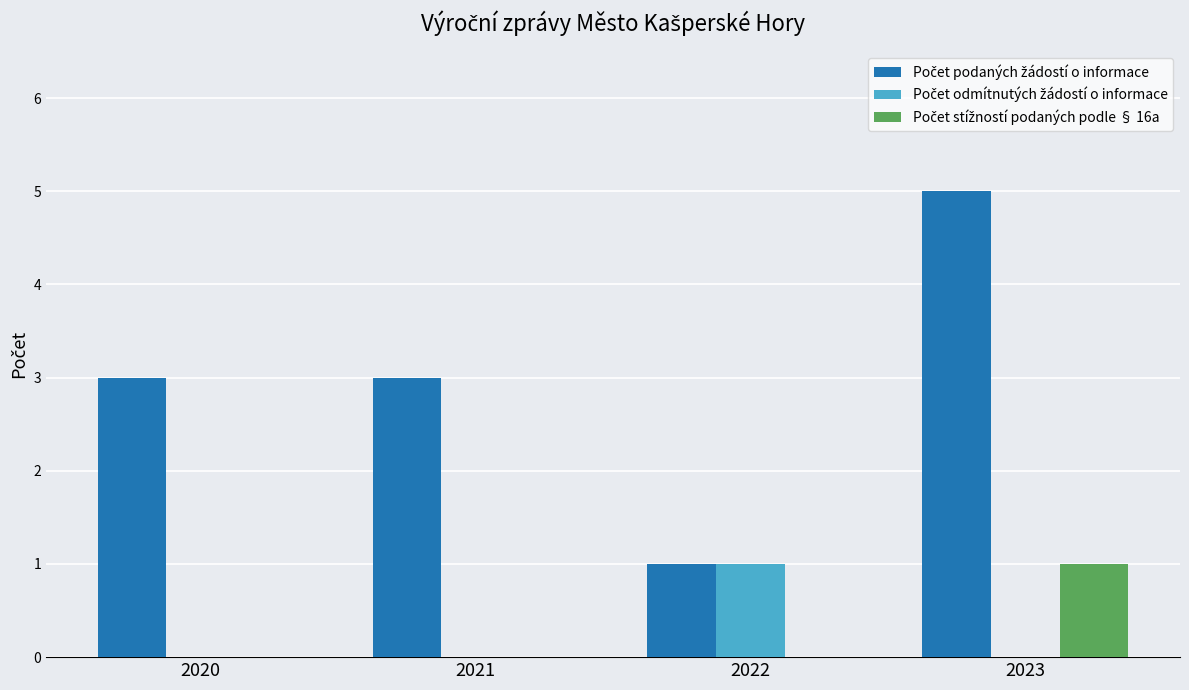

What is the greatest value displayed?

5